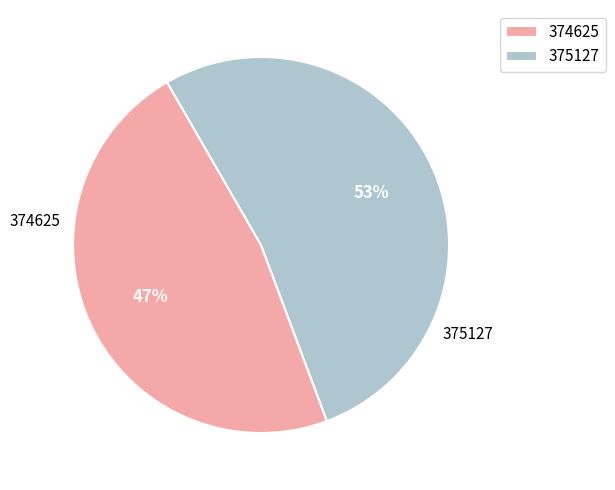

Rank the categories by value from lowest to highest.

374625, 375127